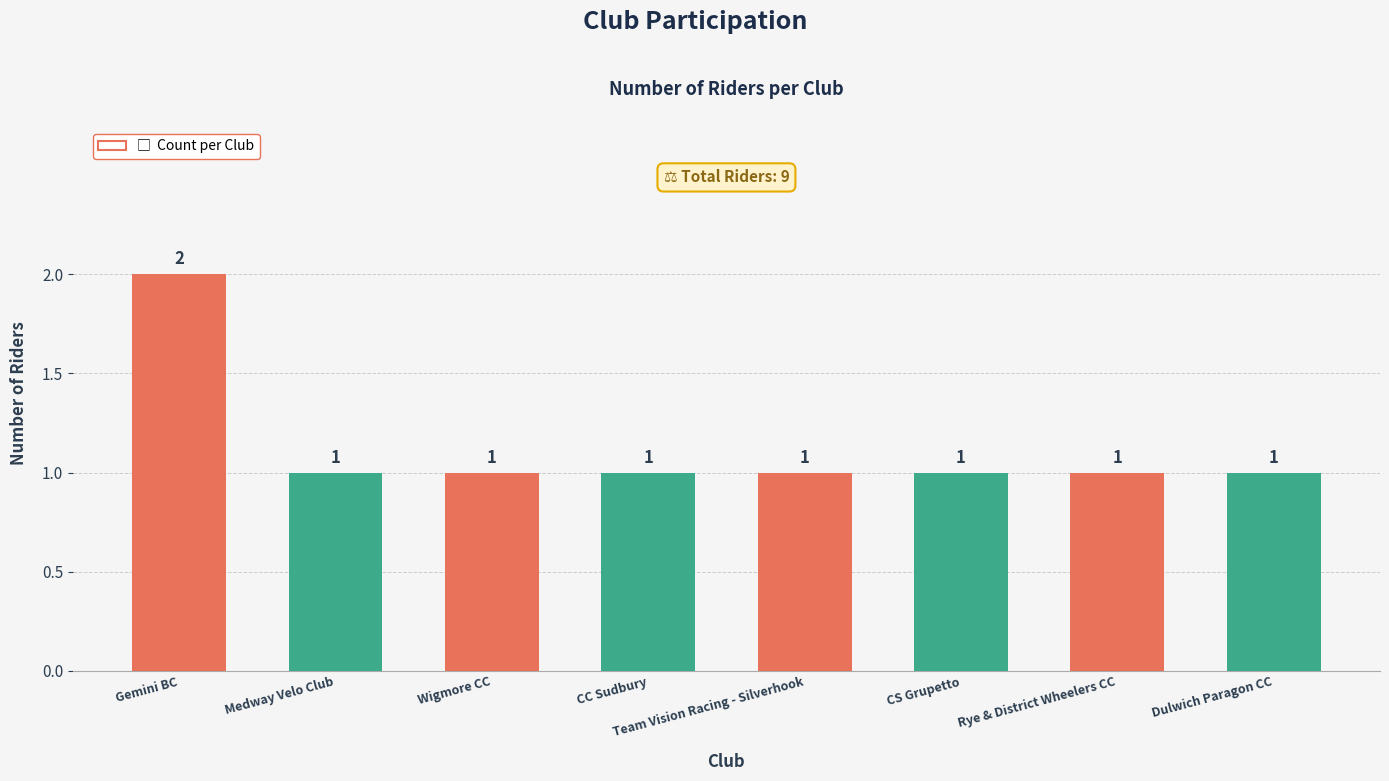

How many data points does each series have?

8